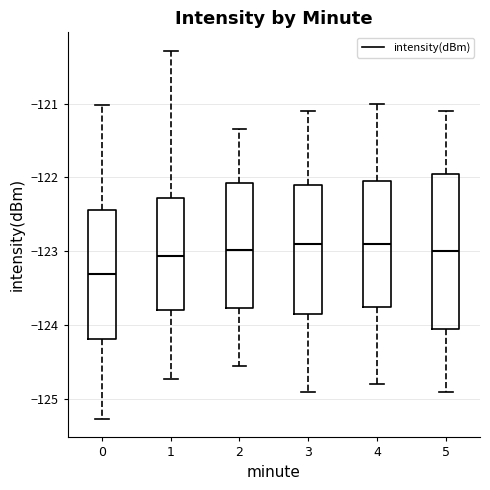

Reading left to right, transcribe this box plot: for each box, give where its median line is, the range the box spans, and where its two whiskers end, as read against the y-axis. The values are not printed on the chart, so give them approximately, as read against the axis.

0: median -123.3, box -124.2 to -122.4, whiskers -125.3 to -121.0
1: median -123.1, box -123.8 to -122.3, whiskers -124.7 to -120.3
2: median -123.0, box -123.8 to -122.1, whiskers -124.5 to -121.3
3: median -122.9, box -123.8 to -122.1, whiskers -124.9 to -121.1
4: median -122.9, box -123.7 to -122.0, whiskers -124.8 to -121.0
5: median -123.0, box -124.0 to -121.9, whiskers -124.9 to -121.1